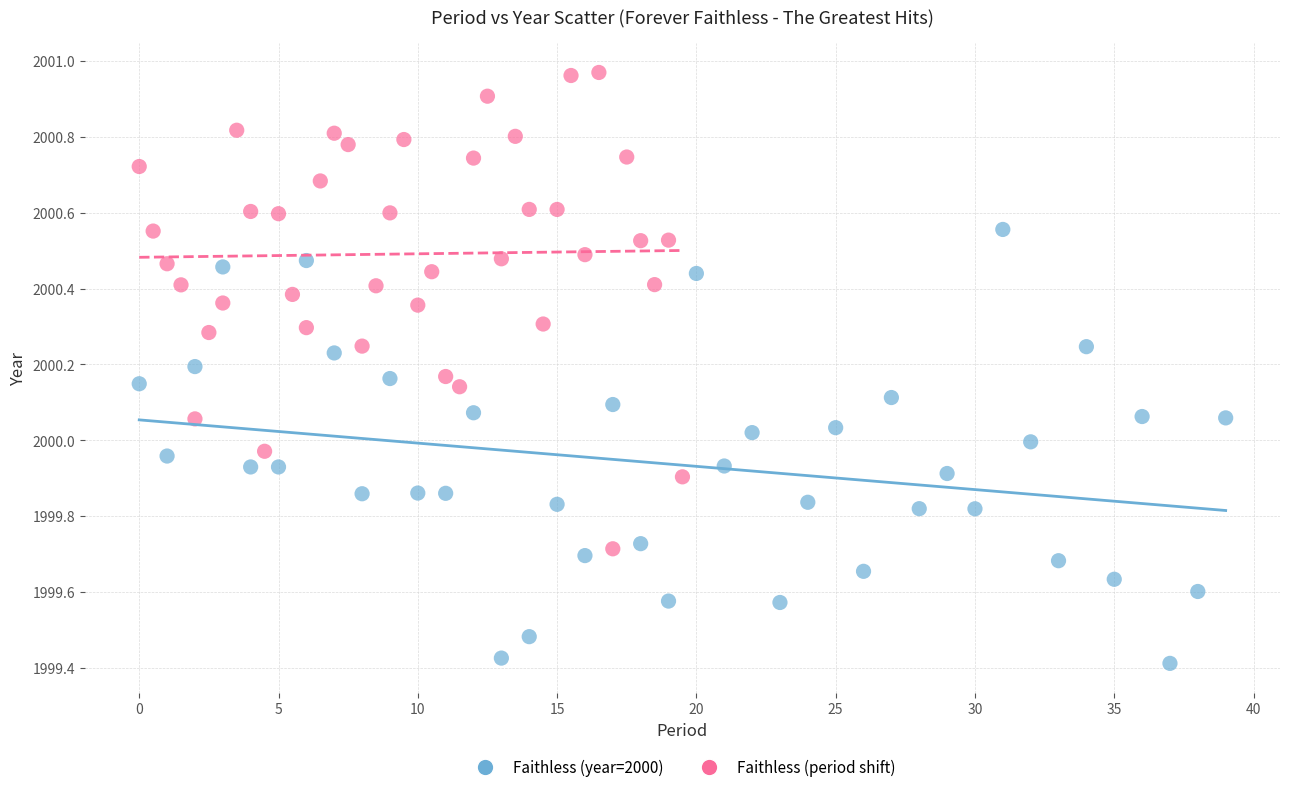

Which series contains the highest Y value?

Faithless (period shift)